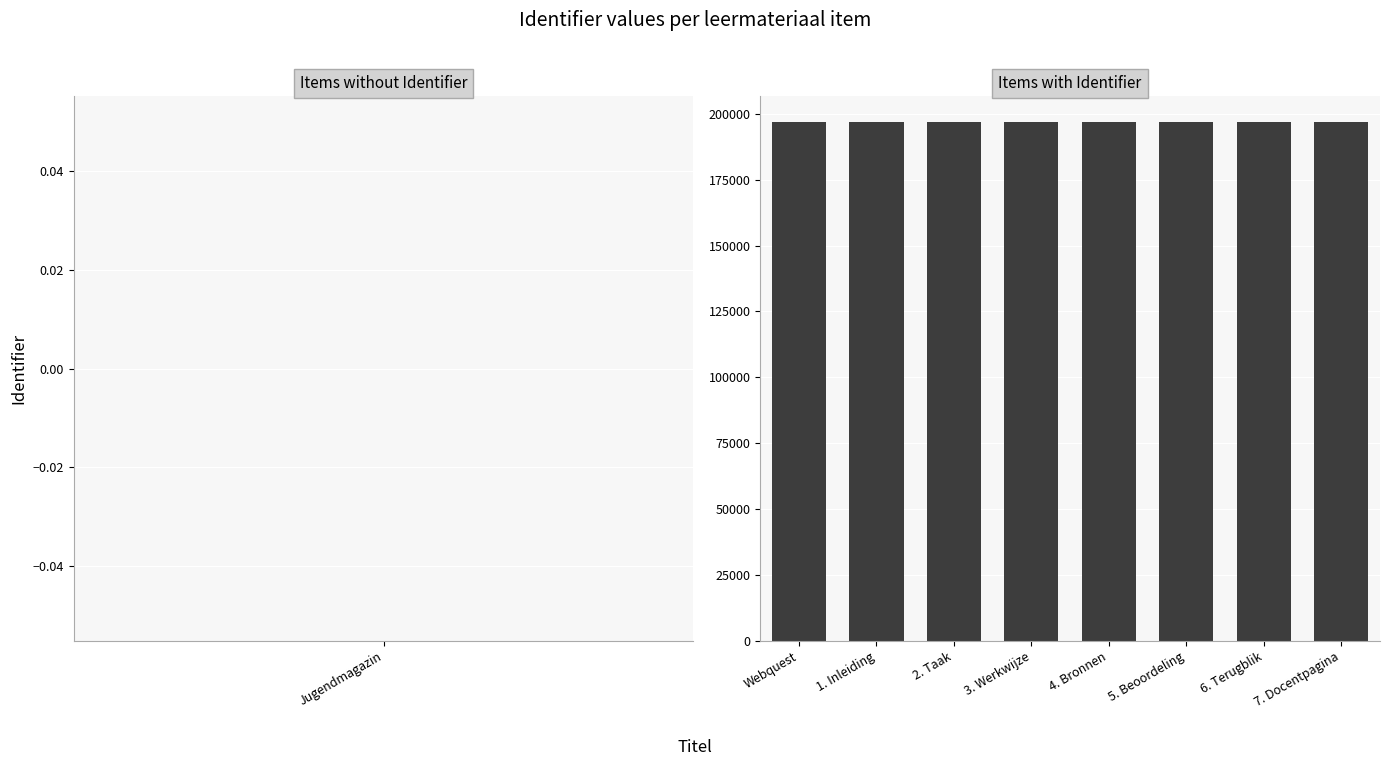

What is the label of the 7th bar from the left?

6. Terugblik